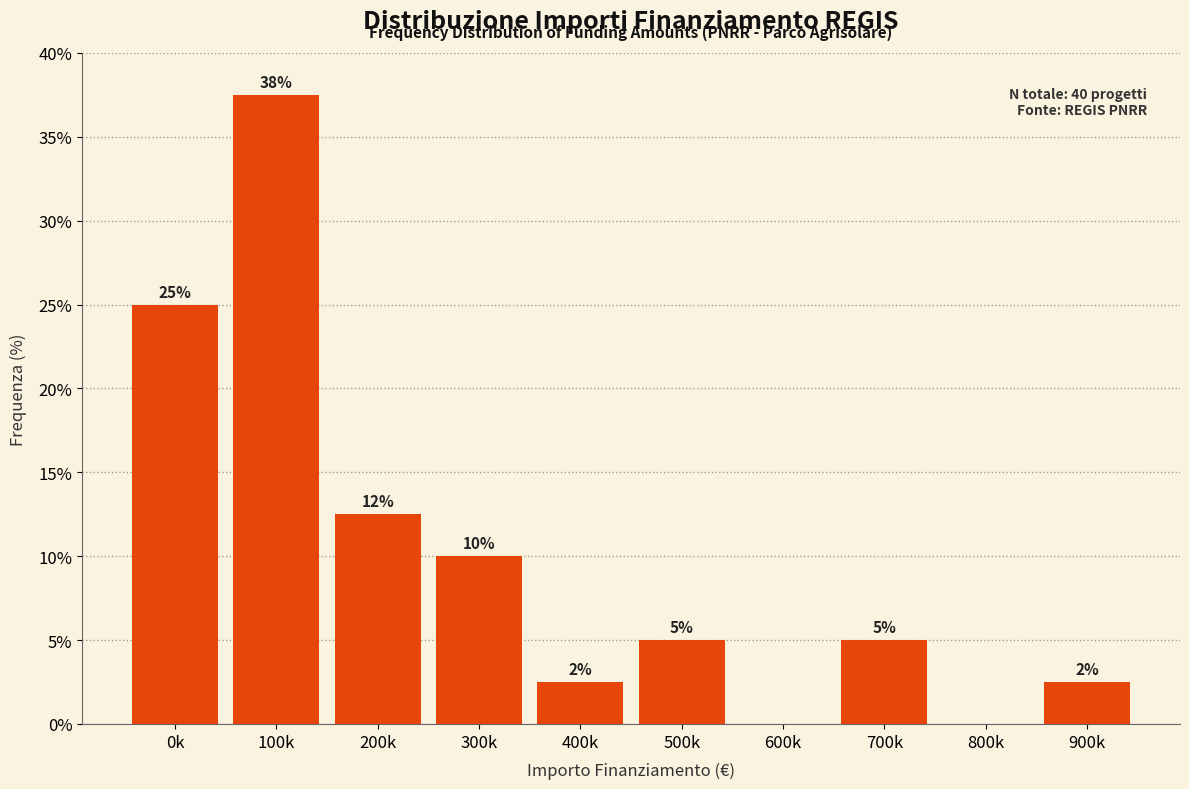

What is the approximate value at 700k?

5.0